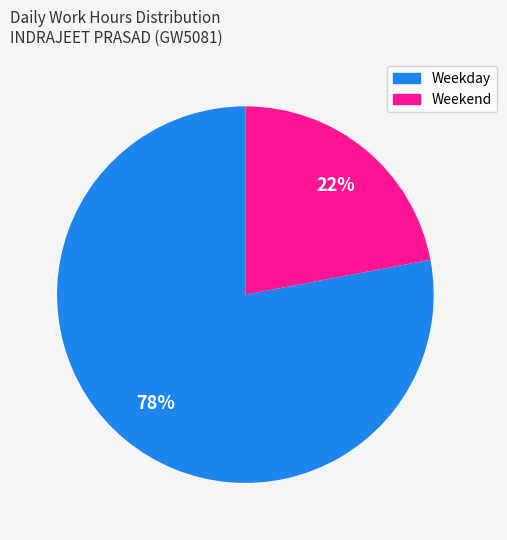

To the nearest percent, what is the average slice percentage?

50%